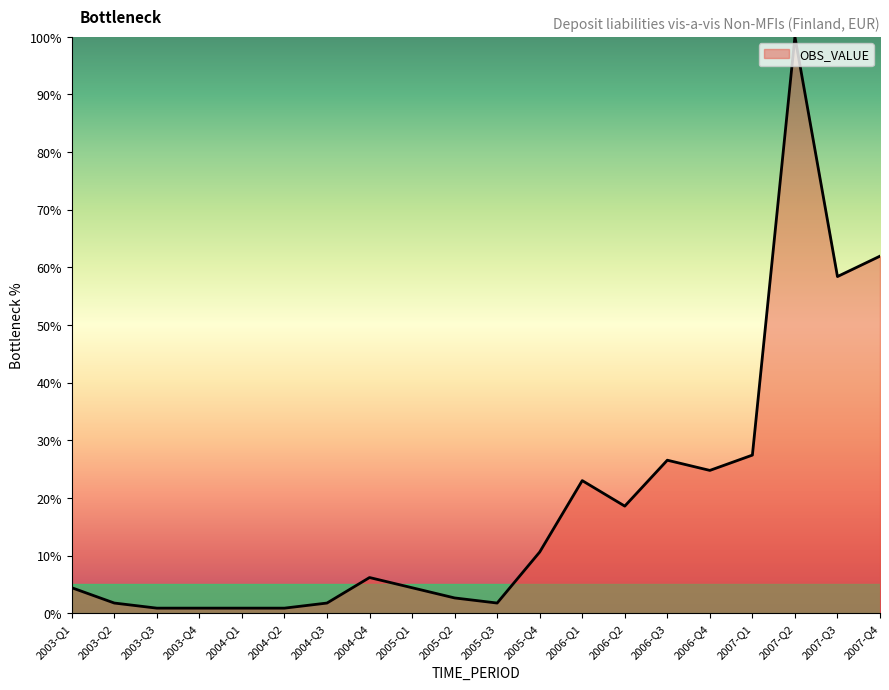

How many values are below 6?

10